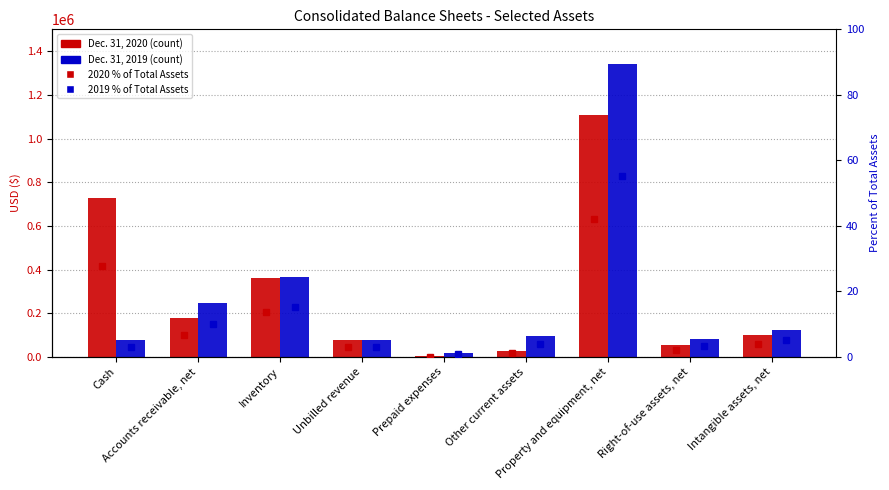

Reading right to left, transcribe all the data shown in this chart.

Dec. 31, 2020: Intangible assets, net=100000	Right-of-use assets, net=55606	Property and equipment, net=1106164	Other current assets=27912	Prepaid expenses=1784	Unbilled revenue=75556	Inventory=361422	Accounts receivable, net=177031	Cash=728762
Dec. 31, 2019: Intangible assets, net=125000	Right-of-use assets, net=83679	Property and equipment, net=1341187	Other current assets=96786	Prepaid expenses=18596	Unbilled revenue=76051	Inventory=366298	Accounts receivable, net=244353	Cash=75362